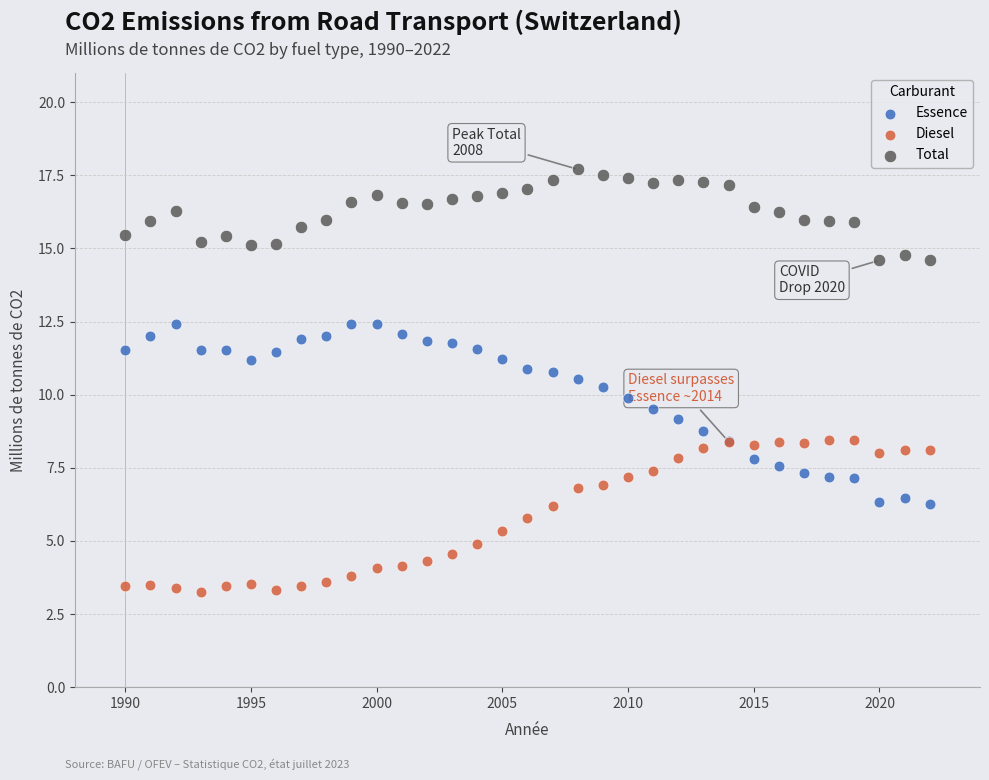

What are all the series names shown in the legend?

Essence, Diesel, Total